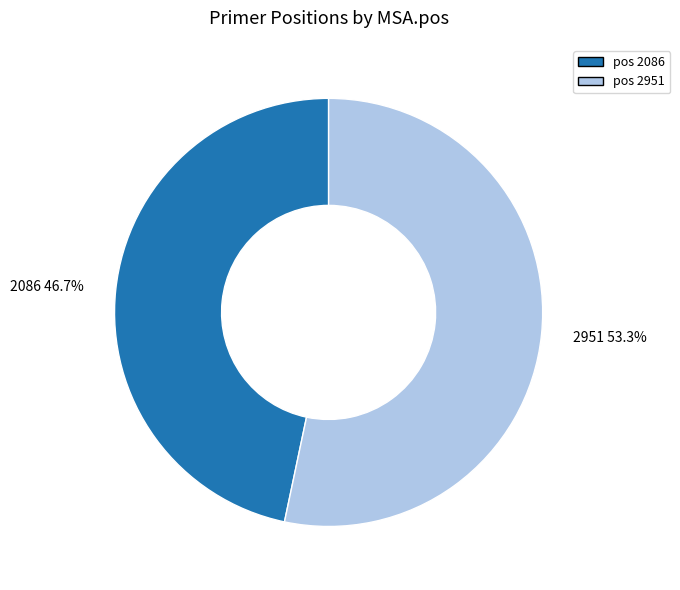

Which slice represents more than half of the pie?

2951